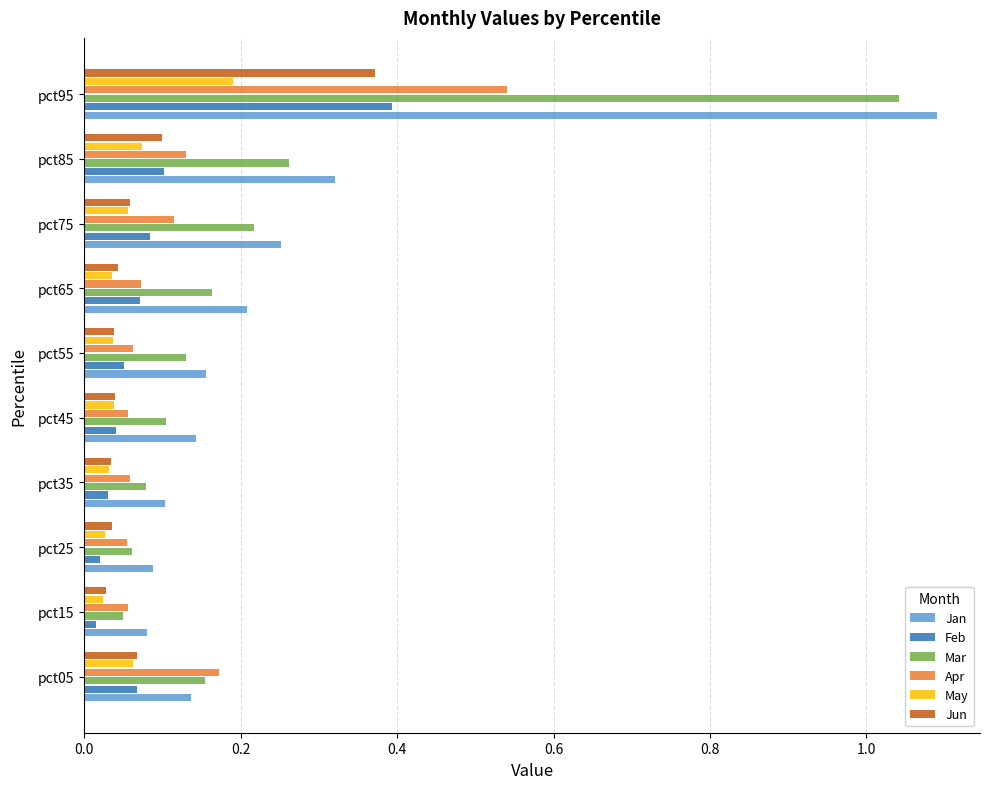

The value of Apr at pct05 is 0.2. True or false?

True